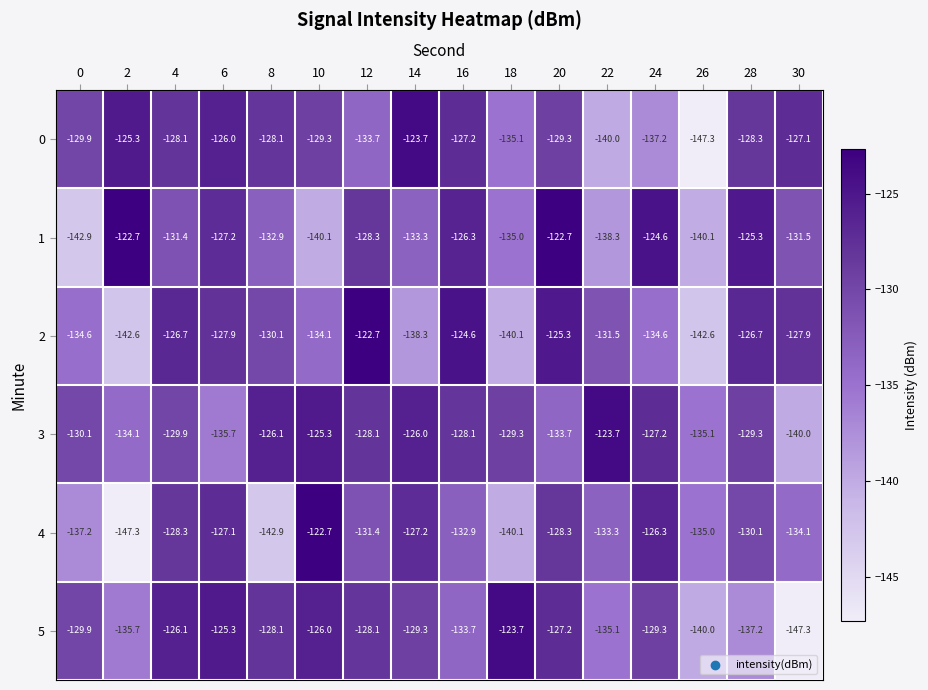

Which series has the largest total across all categories?

3